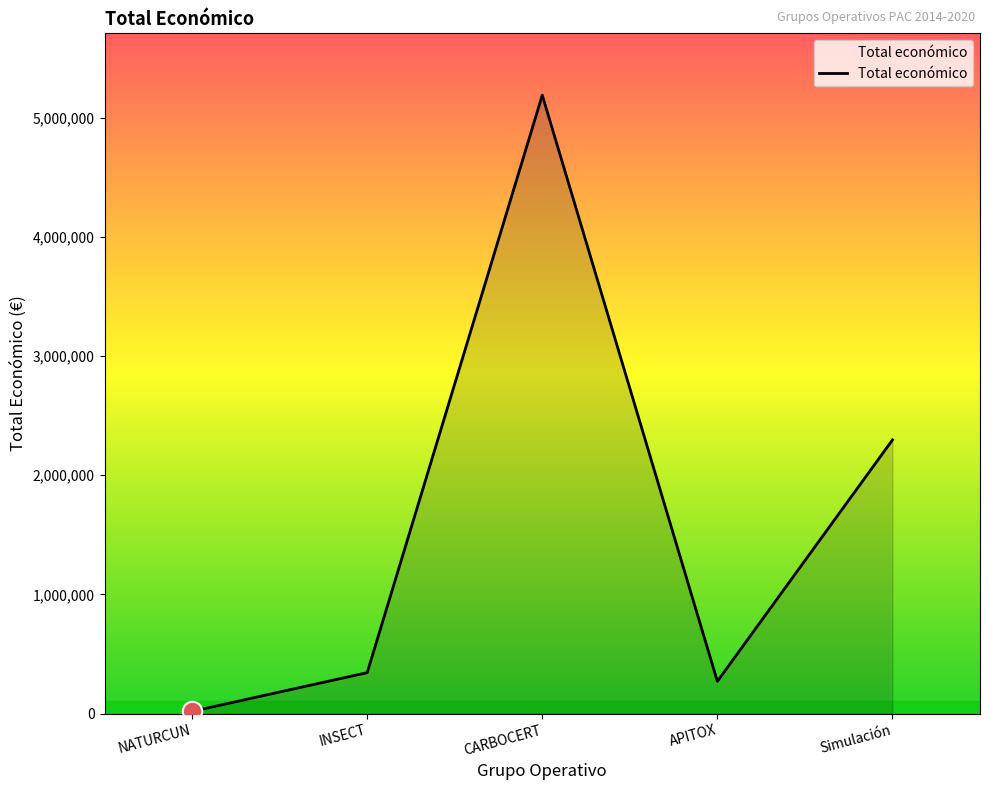

Which label corresponds to the smallest value in the chart?

NATURCUN